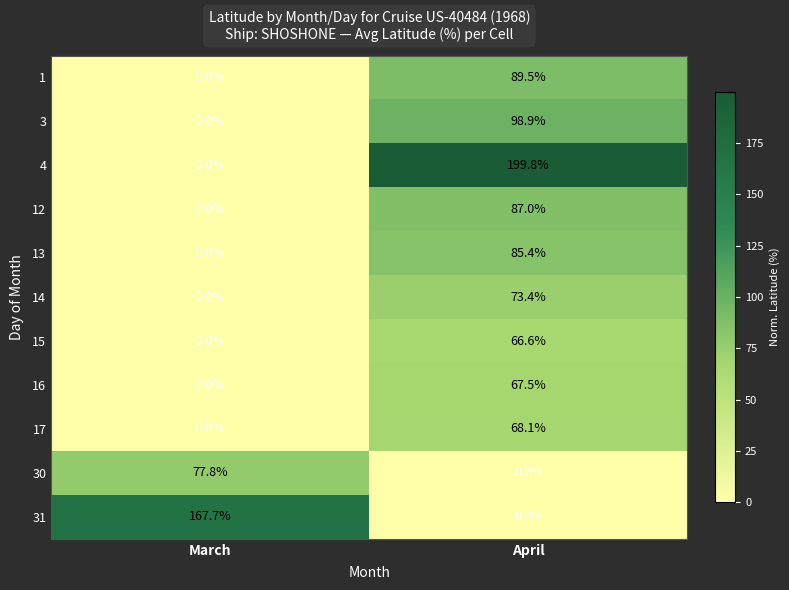

Reading left to right, transcribe all the data shown in this chart.

1: 0.0	89.5
3: 0.0	98.9
4: 0.0	199.8
12: 0.0	87.0
13: 0.0	85.4
14: 0.0	73.4
15: 0.0	66.6
16: 0.0	67.5
17: 0.0	68.1
30: 77.8	0.0
31: 167.7	0.0